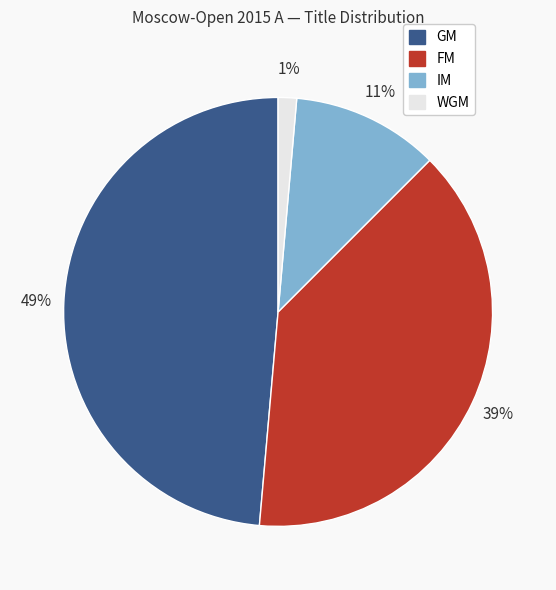

What is the smallest slice in the pie chart?

WGM